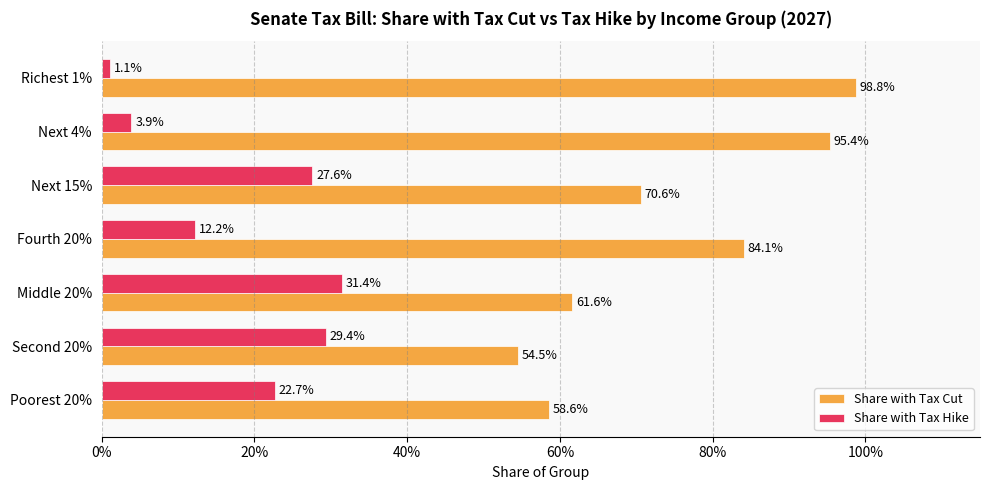

What are all the series names shown in the legend?

Share with Tax Cut, Share with Tax Hike